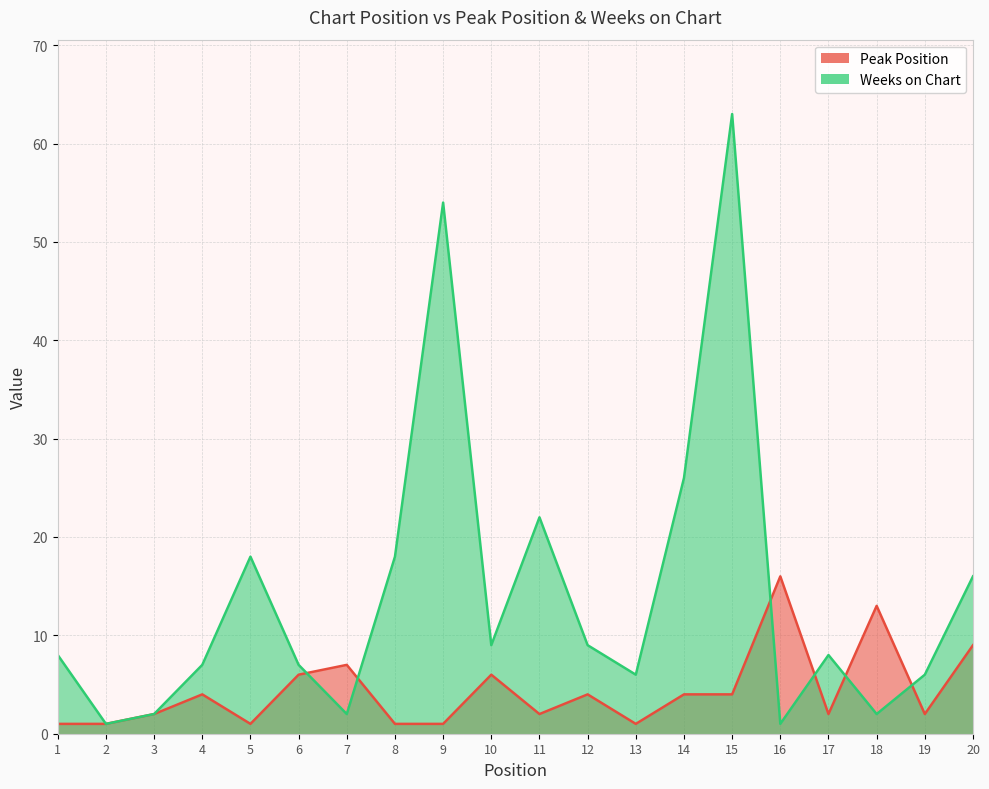

Is it true that Peak Position equals 6 at 6?

True